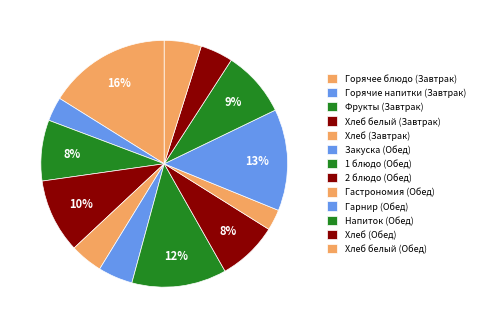

What percentage is the 1 блюдо (Обед) slice, to the nearest percent?

12%